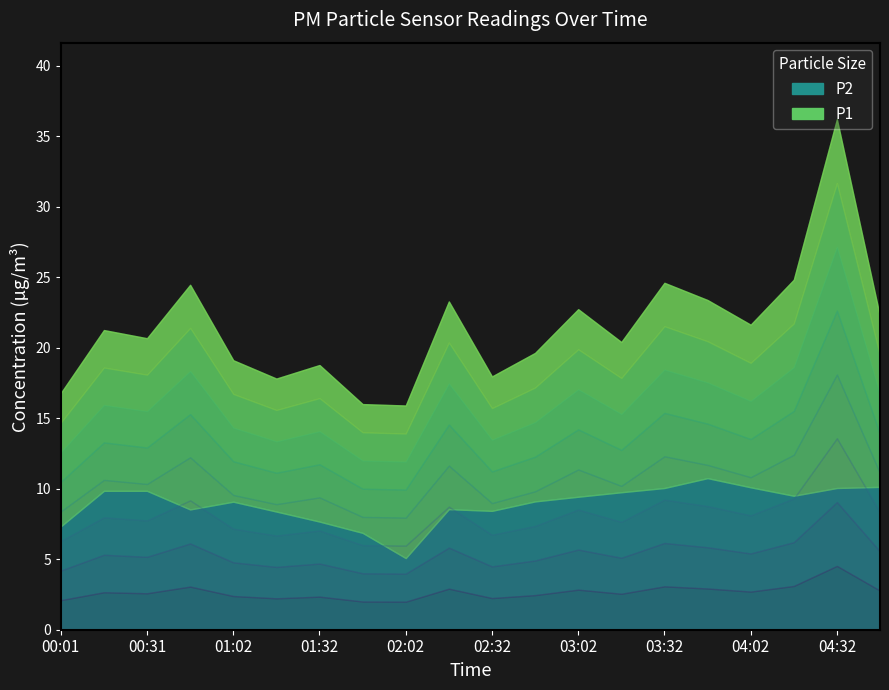

How many interior local peaks does the P2 series have?

3